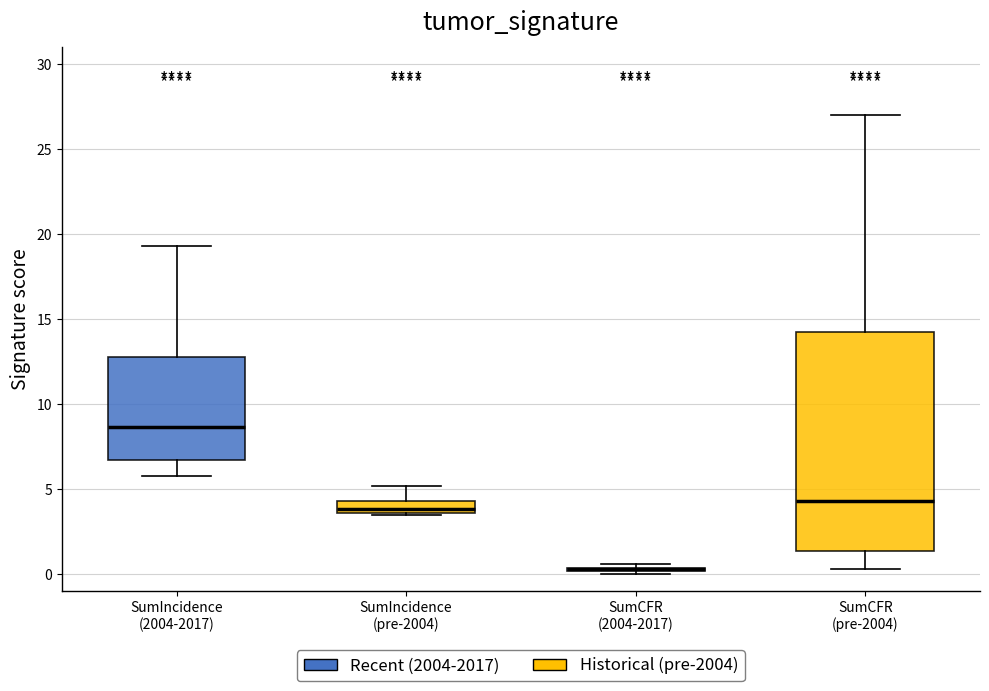

Where is the upper edge of the box for SumCFR (2004-2017) on the y-axis? The values are not printed on the chart, so give them approximately, as read against the axis.

0.5